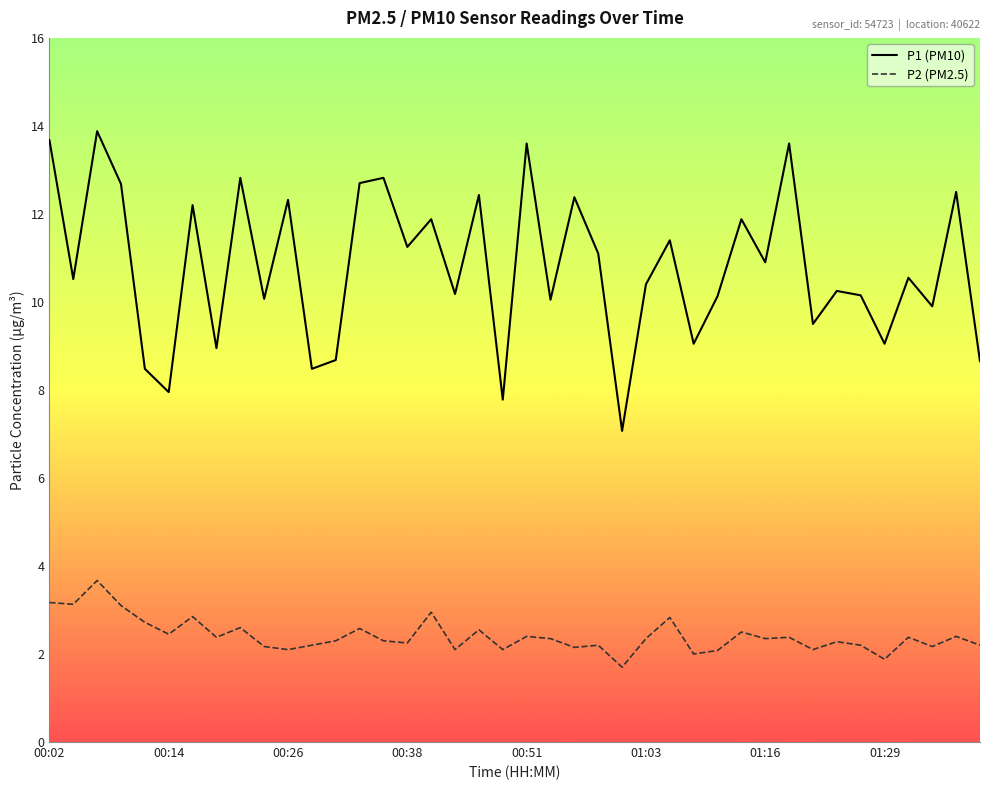

What is the lowest value of the P1 (PM10) series?

7.1